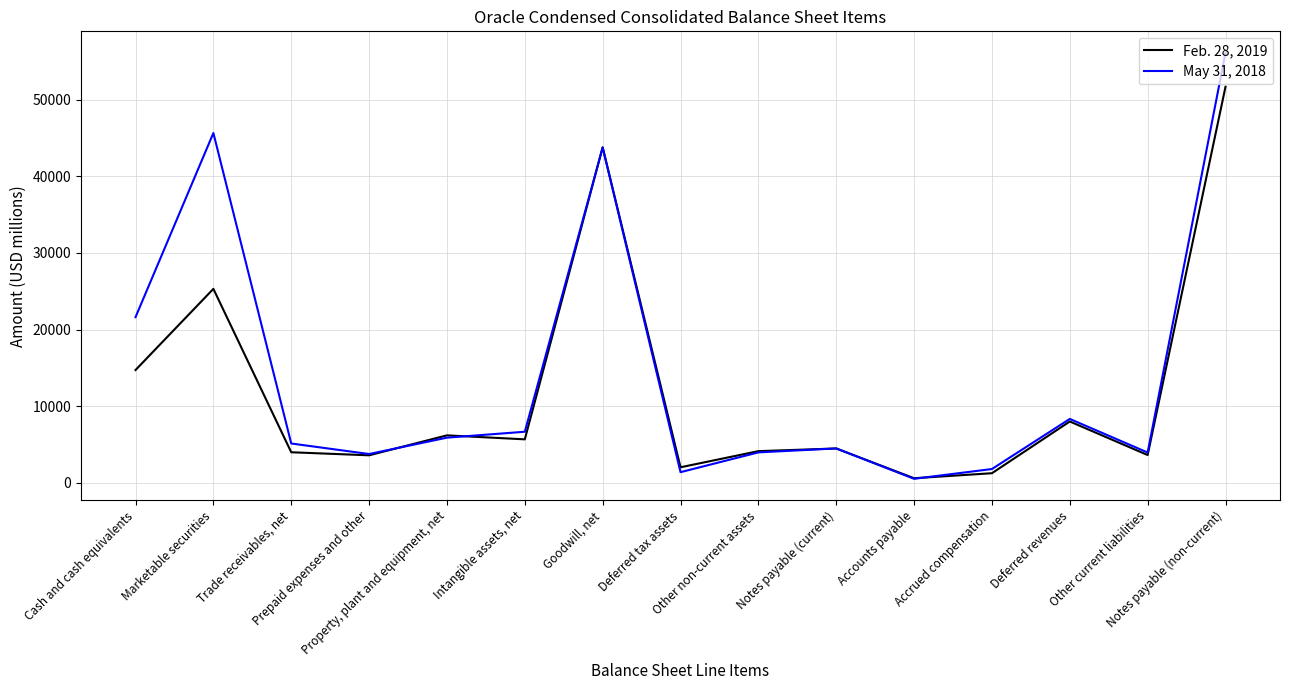

What are all the series names shown in the legend?

Feb. 28, 2019, May 31, 2018